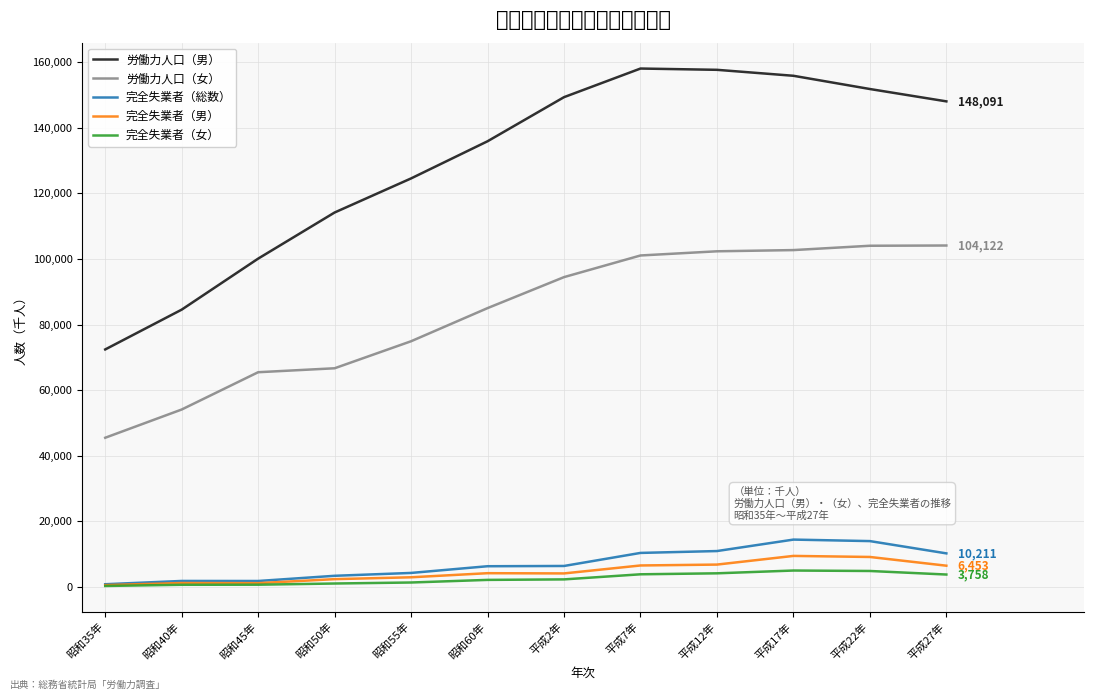

What is the total value across all series at 平成12年?

281911